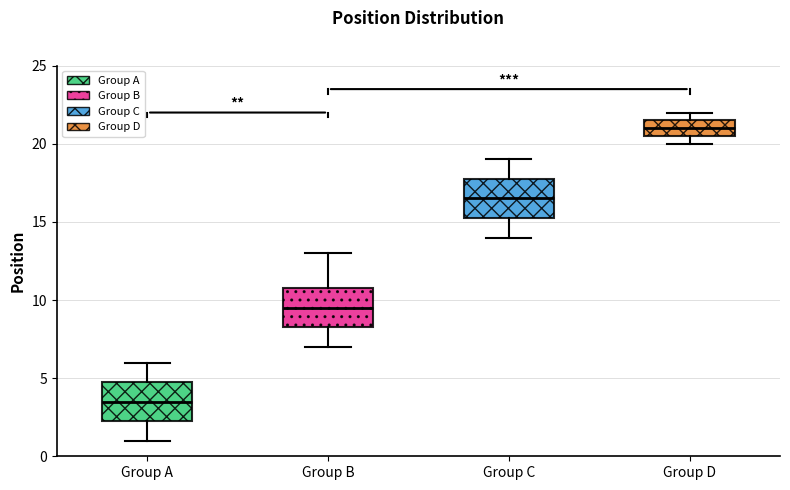

Which box has the lowest median line?

Group A